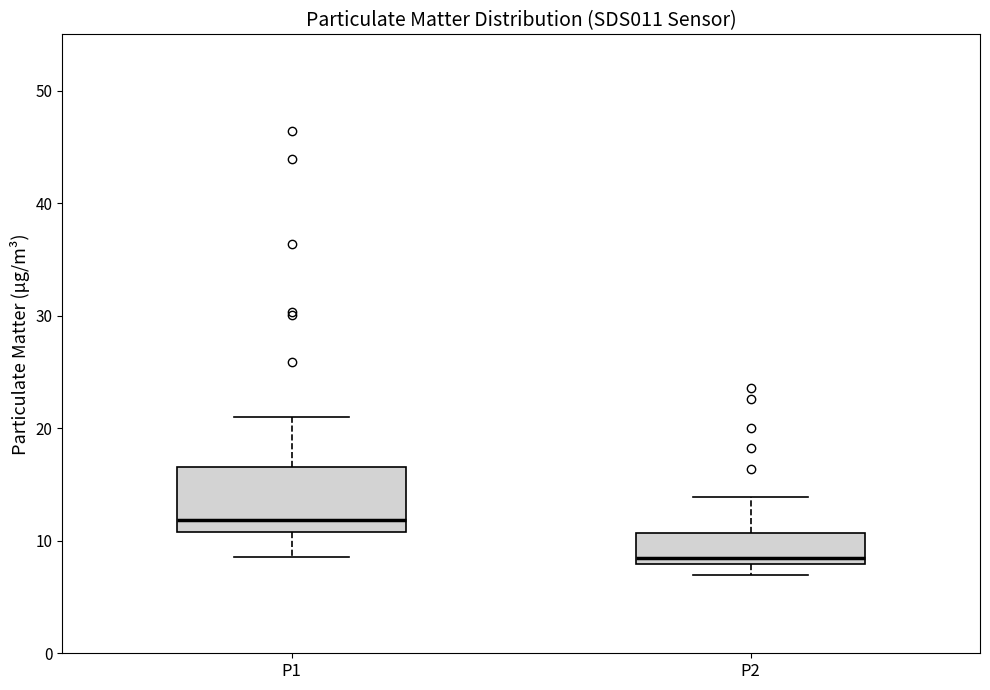

Where does the upper whisker of the box for P1 end on the y-axis? The values are not printed on the chart, so give them approximately, as read against the axis.

21